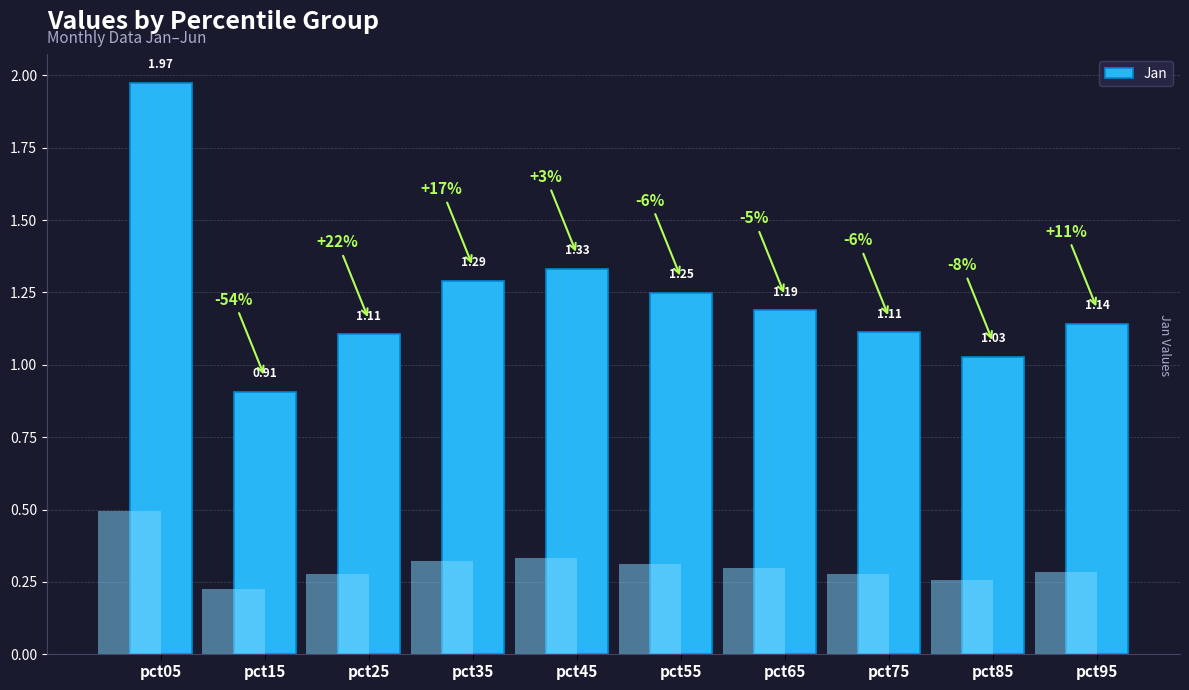

What is the sum of all values?

12.3